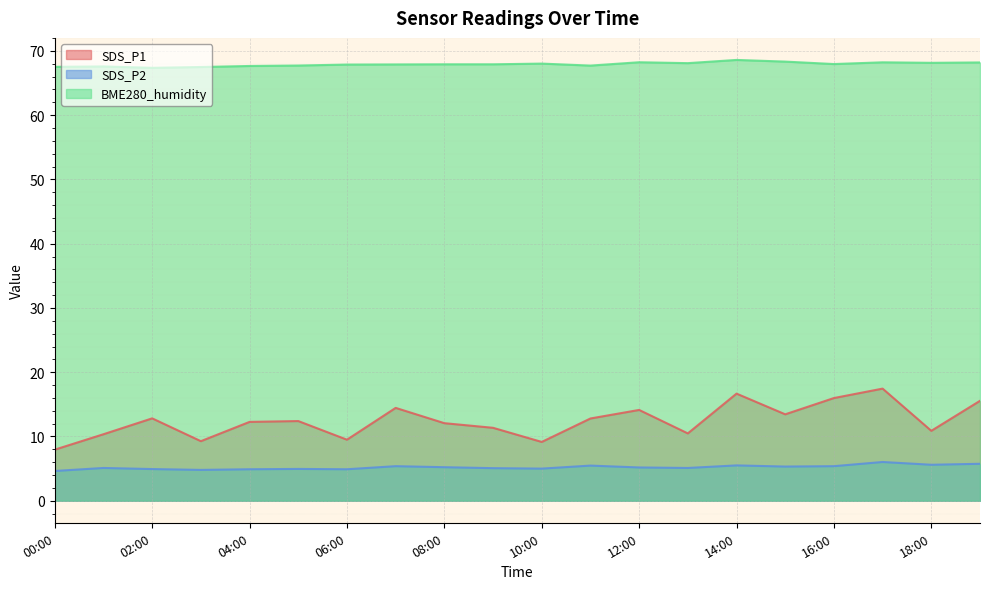

Which has a higher value, 18:00 or 10:00?

18:00